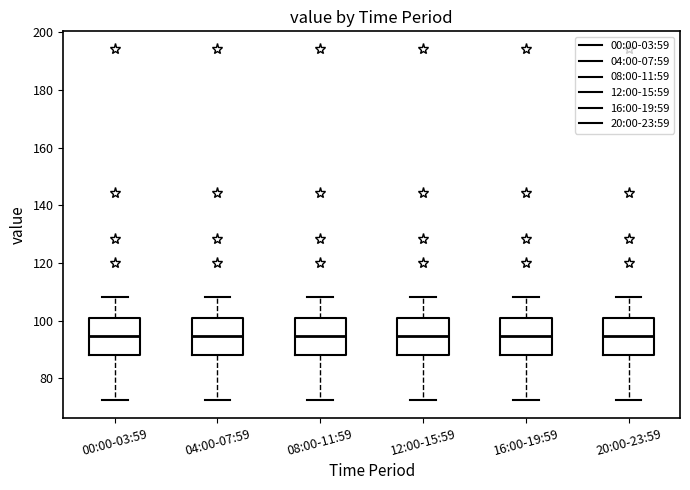

Reading left to right, transcribe this box plot: for each box, give where its median line is, the range the box spans, and where its two whiskers end, as read against the y-axis. The values are not printed on the chart, so give them approximately, as read against the axis.

00:00-03:59: median 94, box 88 to 100, whiskers 72 to 108
04:00-07:59: median 94, box 88 to 100, whiskers 72 to 108
08:00-11:59: median 94, box 88 to 100, whiskers 72 to 108
12:00-15:59: median 94, box 88 to 100, whiskers 72 to 108
16:00-19:59: median 94, box 88 to 100, whiskers 72 to 108
20:00-23:59: median 94, box 88 to 100, whiskers 72 to 108